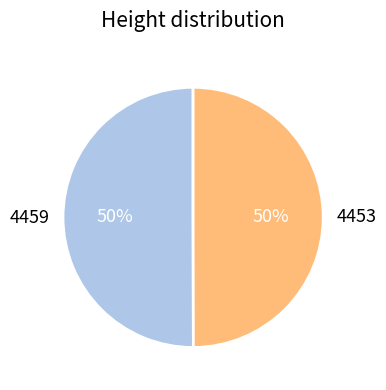

True or false: 4453 accounts for 58% of the total.

False